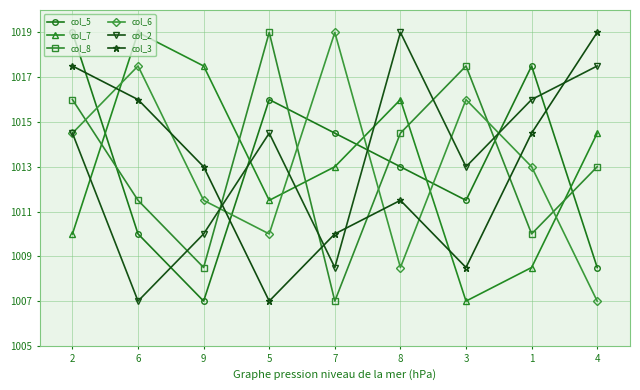

At 6, list the series in order from largest to smallest.

col_7, col_6, col_3, col_8, col_5, col_2